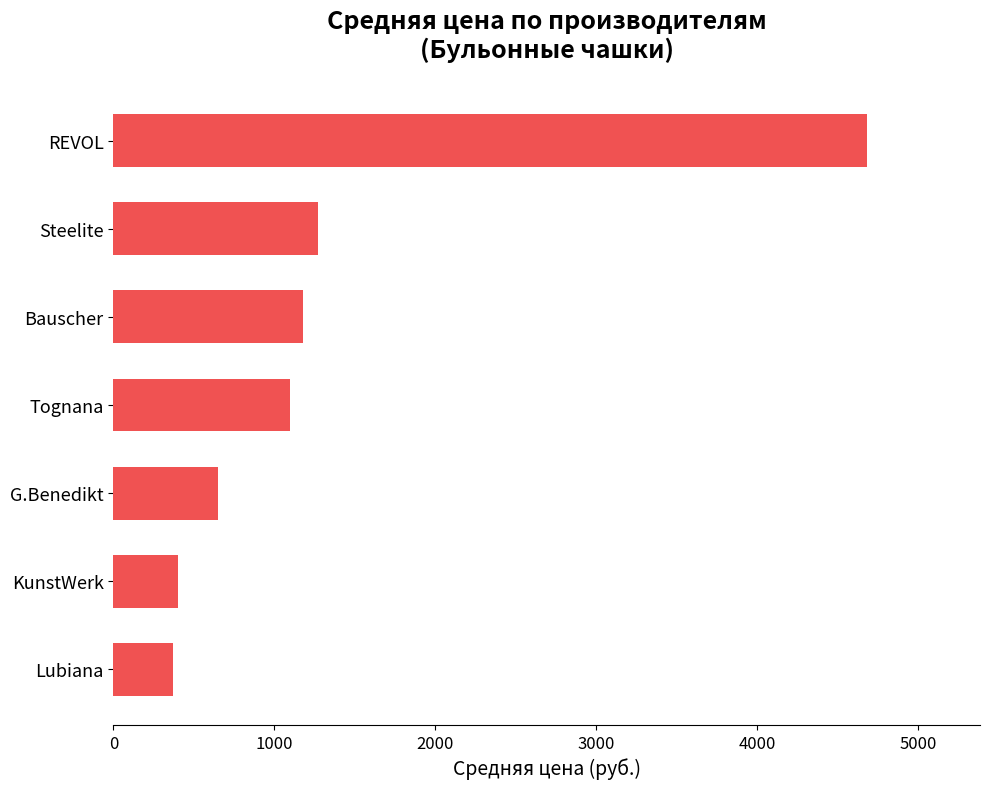

Count the number of data series in this chart.

1